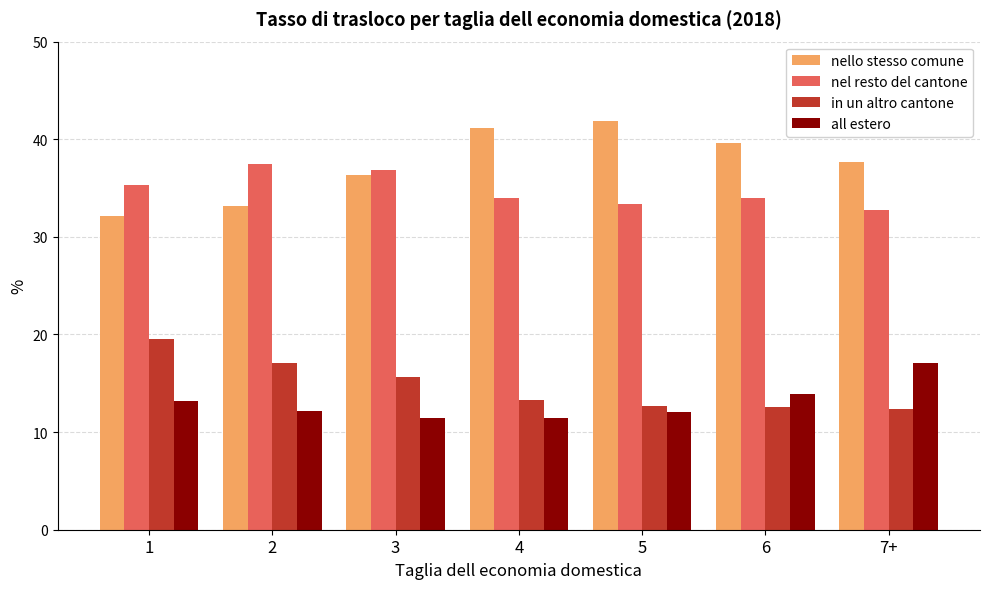

What is the sum of all nello stesso comune values?

262.0